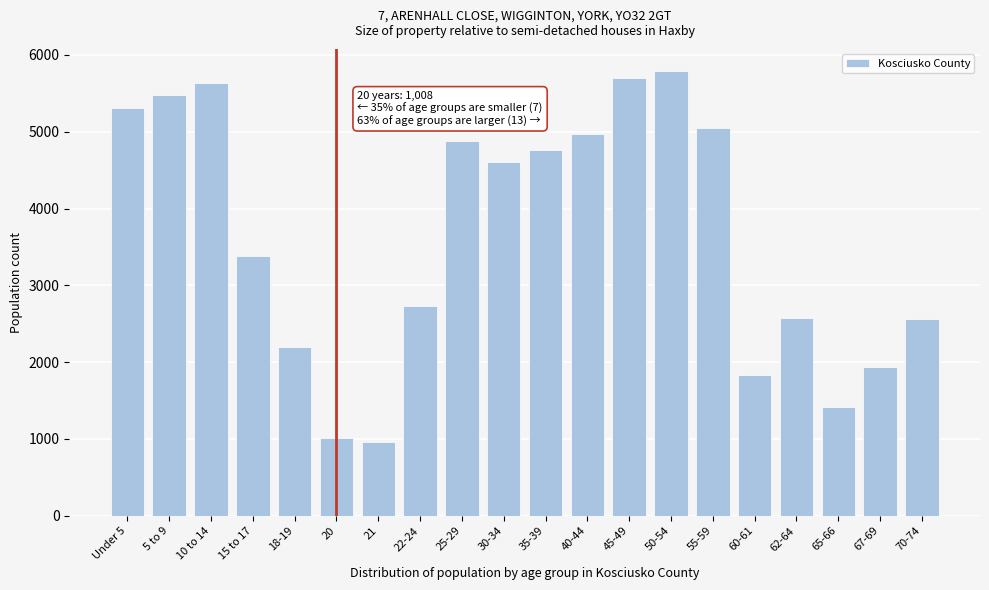

What is the sum of the values at 15 to 17 and 65-66?

4803